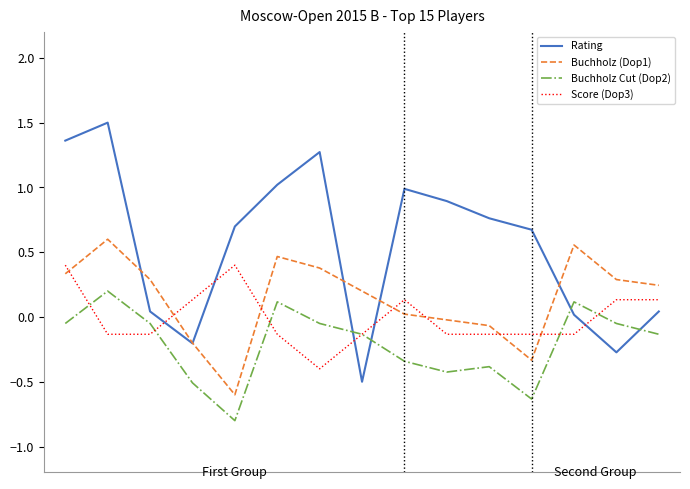

Rank the series by their maximum value, from lowest to highest.

Buchholz Cut (Dop2), Score (Dop3), Buchholz (Dop1), Rating